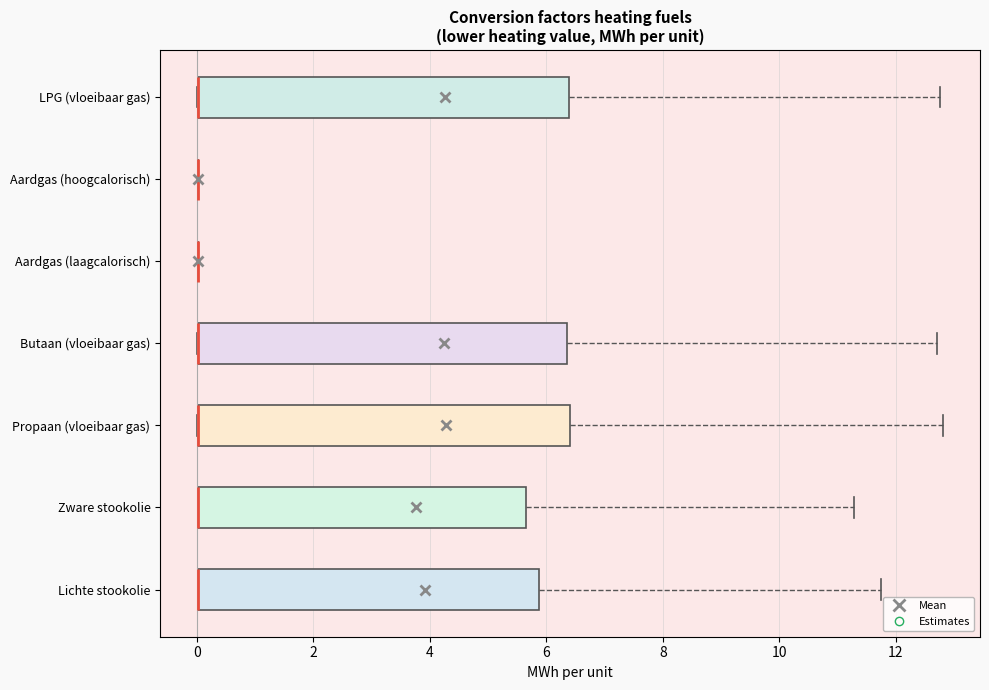

Reading bottom to top, read every box against the x-axis: the position of its median line, the range the box covers, and the ends of its whiskers. The values are not printed on the chart, so give them approximately, as read against the axis.

Lichte stookolie: median 0.0 (drawn on the box's left edge), box 0.0 to 5.8, whiskers 0.0 to 11.8
Zware stookolie: median 0.0 (drawn on the box's left edge), box 0.0 to 5.6, whiskers 0.0 to 11.2
Propaan (vloeibaar gas): median 0.0 (drawn on the box's left edge), box 0.0 to 6.4, whiskers 0.0 to 12.8
Butaan (vloeibaar gas): median 0.0 (drawn on the box's left edge), box 0.0 to 6.4, whiskers 0.0 to 12.8
Aardgas (laagcalorisch): box collapsed to a line at 0.0, whiskers 0.0 to 0.0
Aardgas (hoogcalorisch): box collapsed to a line at 0.0, whiskers 0.0 to 0.0
LPG (vloeibaar gas): median 0.0 (drawn on the box's left edge), box 0.0 to 6.4, whiskers 0.0 to 12.8